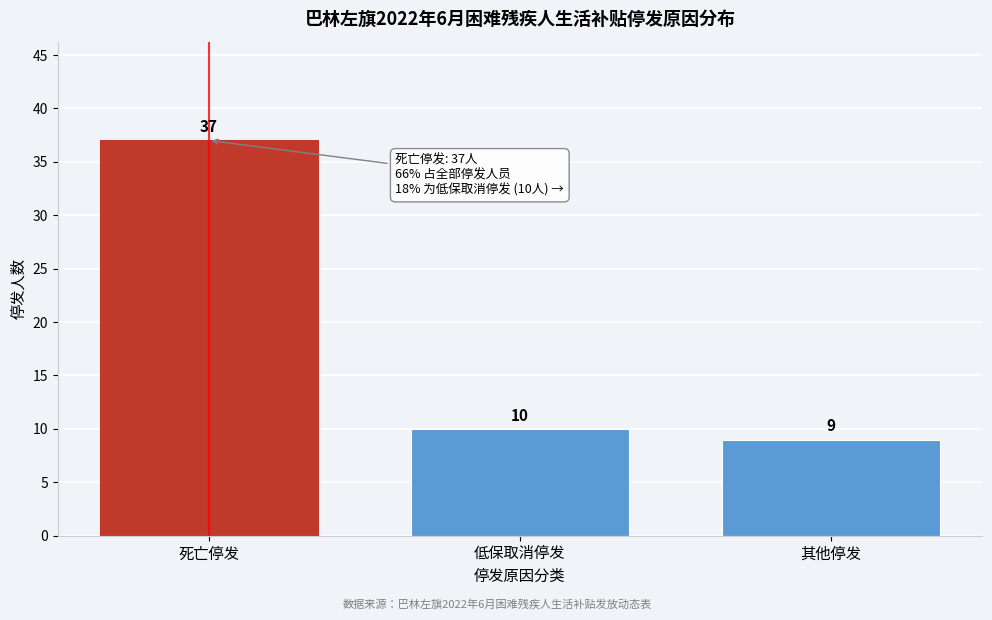

Reading left to right, what are all the values shown in this chart?

死亡停发=37	低保取消停发=10	其他停发=9